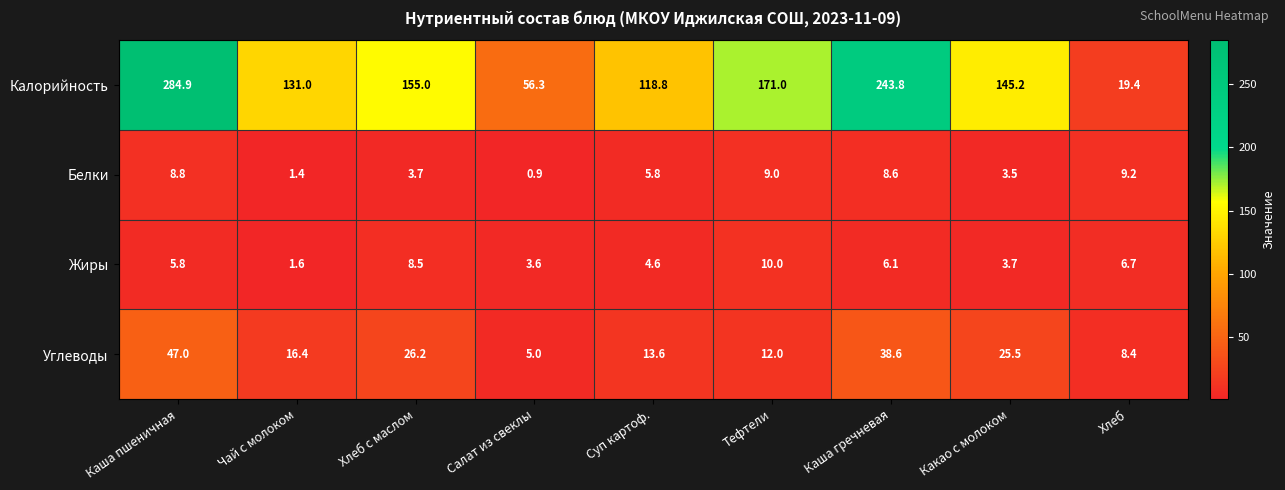

What is the difference between the highest and lowest values at Каша пшеничная?

279.1